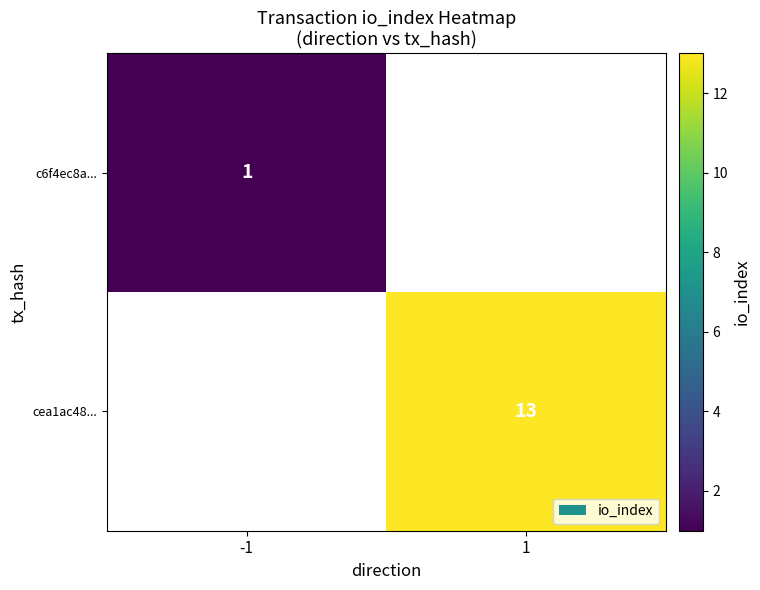

The value of c6f4ec8a... at -1 is 1. True or false?

True